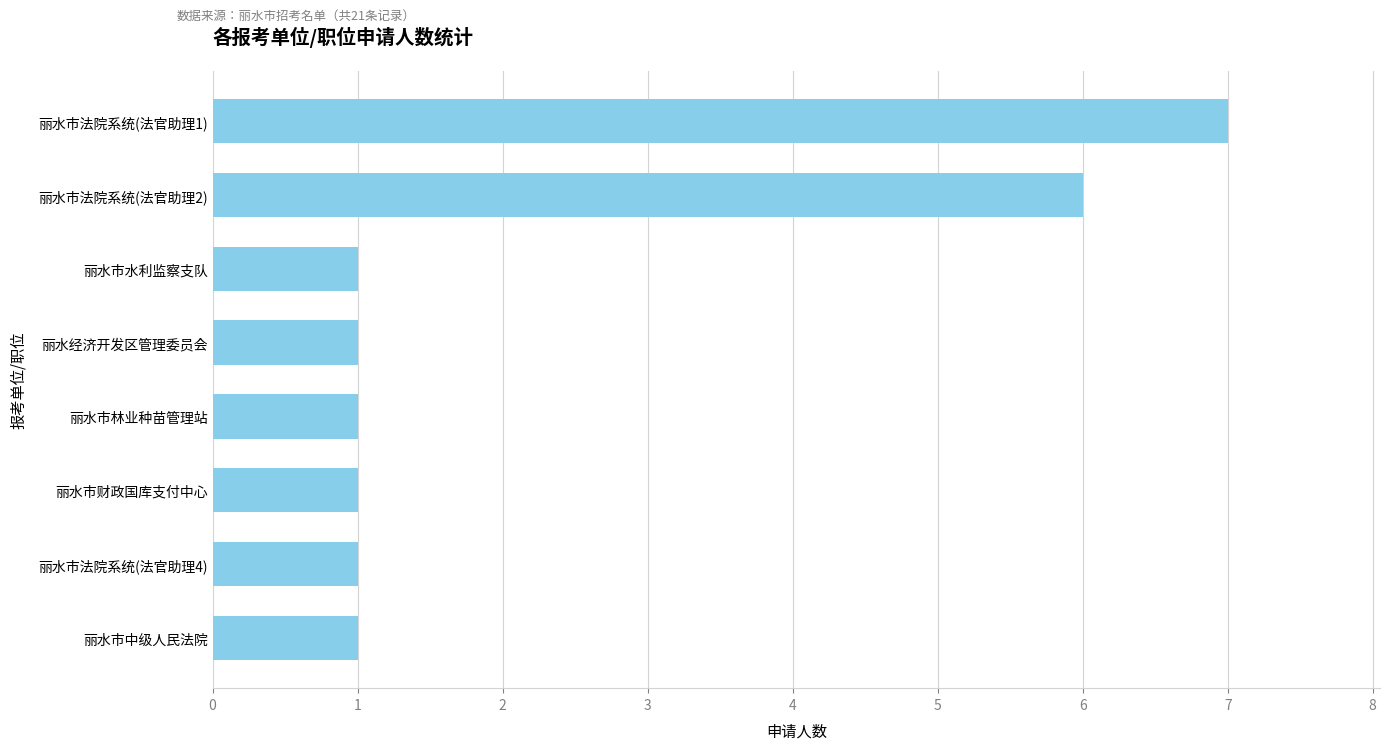

Reading bottom to top, what are all the values shown in this chart?

1	1	1	1	1	1	6	7